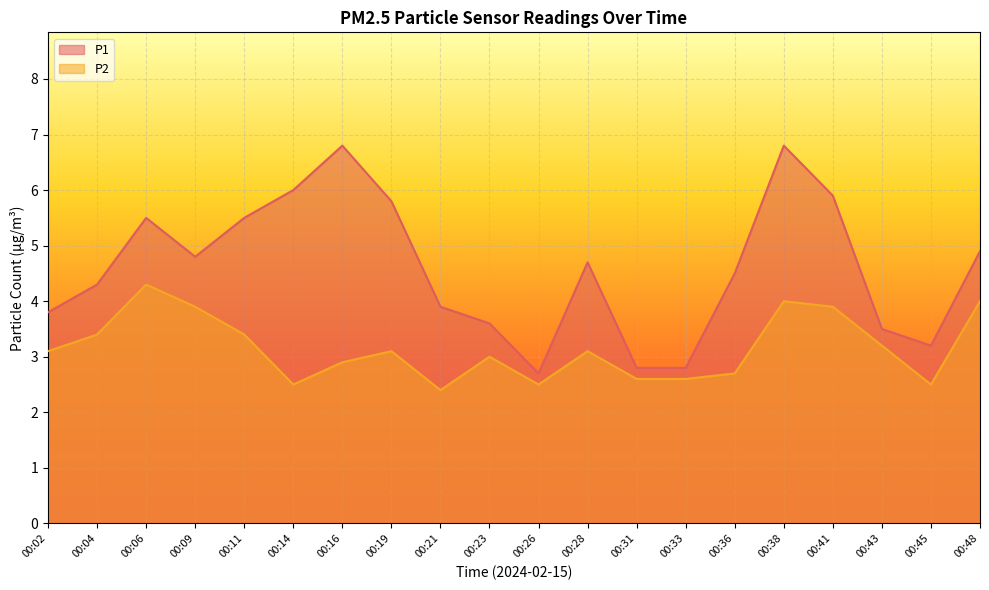

Rank the series by their maximum value, from highest to lowest.

P1, P2